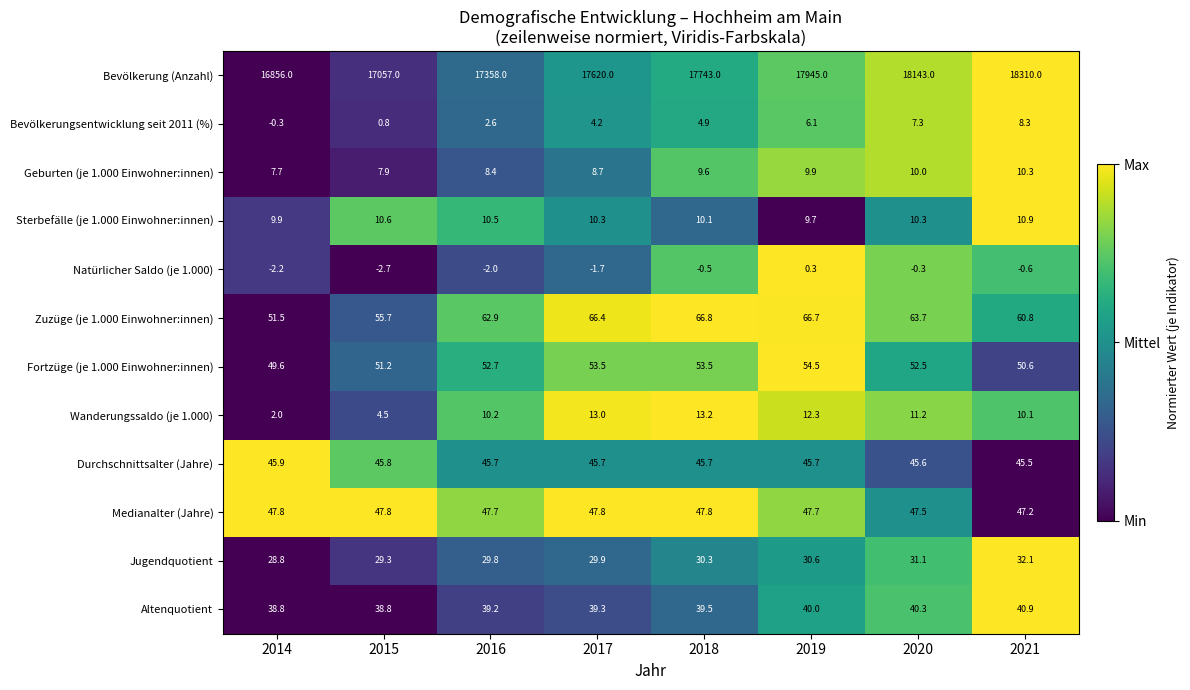

At 2017, list the series in order from largest to smallest.

Bevölkerung (Anzahl), Zuzüge (je 1.000 Einwohner:innen), Fortzüge (je 1.000 Einwohner:innen), Medianalter (Jahre), Durchschnittsalter (Jahre), Altenquotient, Jugendquotient, Wanderungssaldo (je 1.000), Sterbefälle (je 1.000 Einwohner:innen), Geburten (je 1.000 Einwohner:innen), Bevölkerungsentwicklung seit 2011 (%), Natürlicher Saldo (je 1.000)